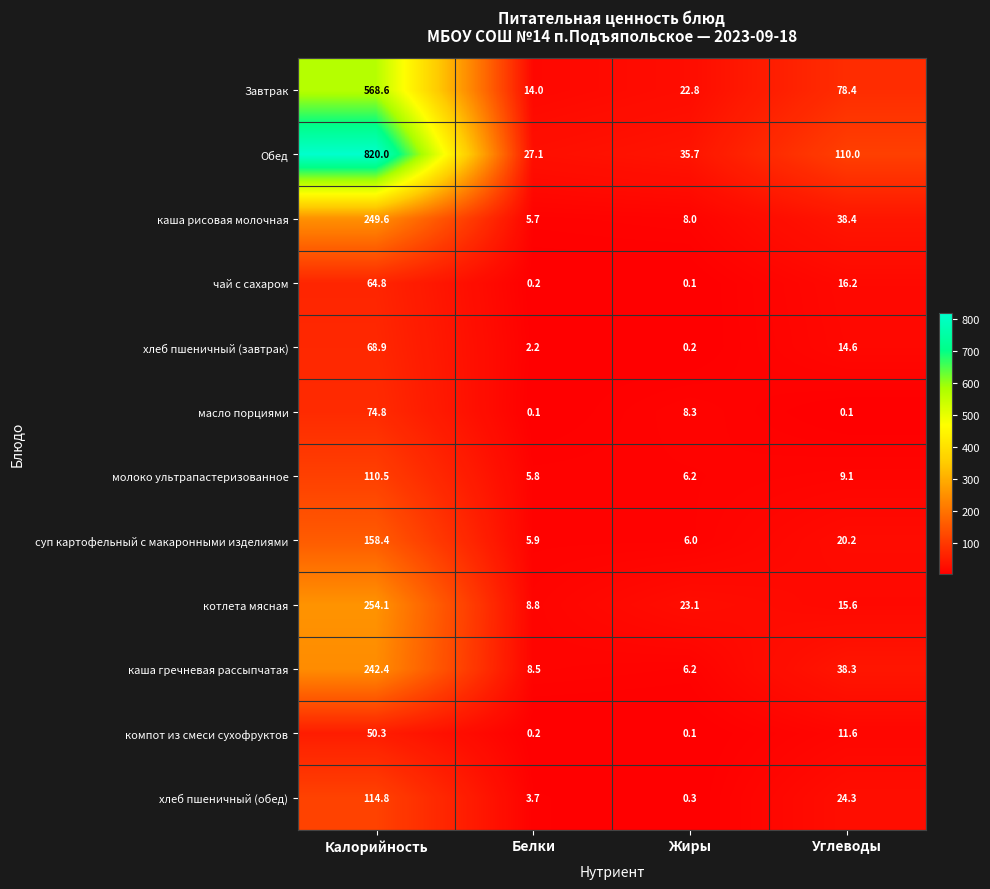

What is the lowest value of the котлета мясная series?

8.8